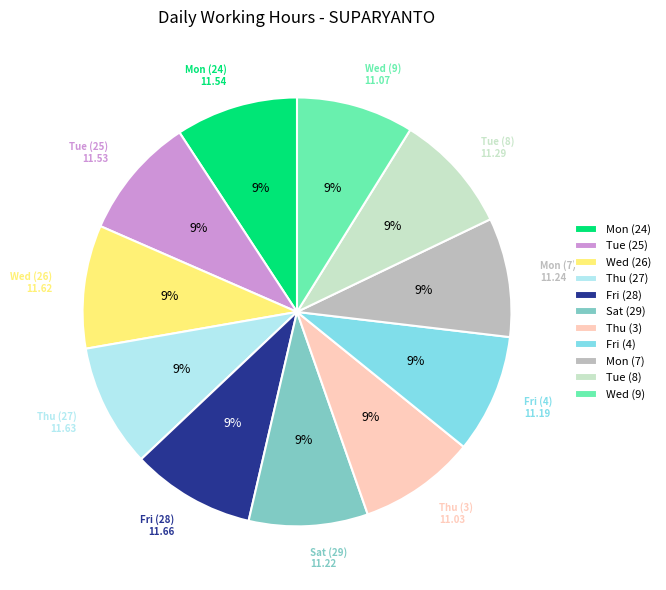

To the nearest percent, what is the combined percentage of Thu (27) and Wed (9)?

18%